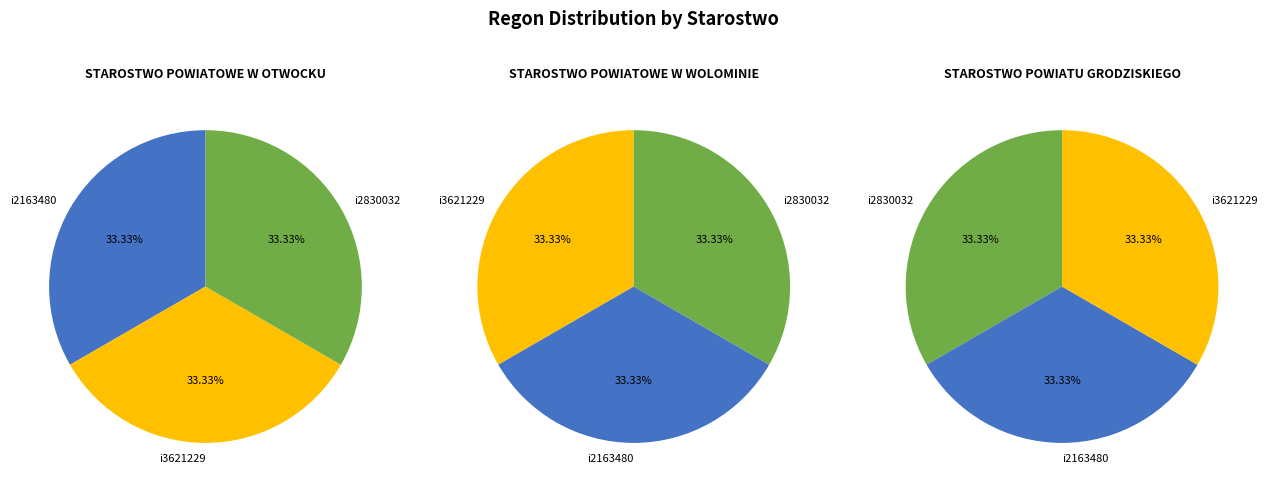

The i3621229 slice represents 33% of the pie. True or false?

True